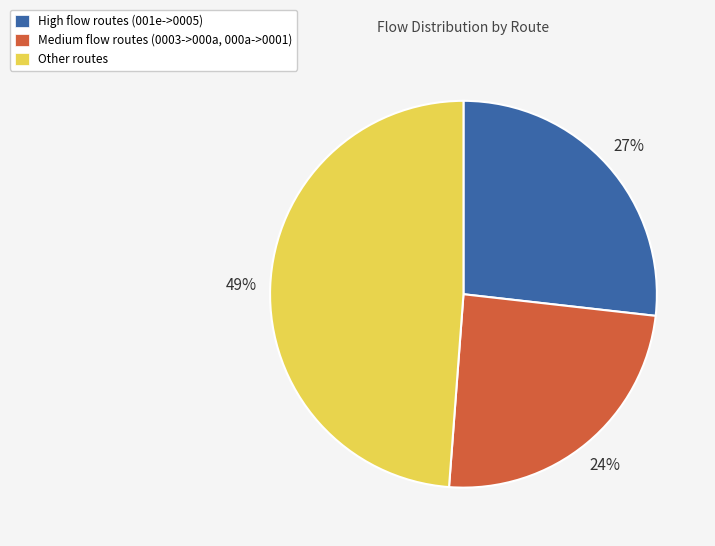

Which has a higher value, High flow routes (001e->0005) or Other routes?

Other routes